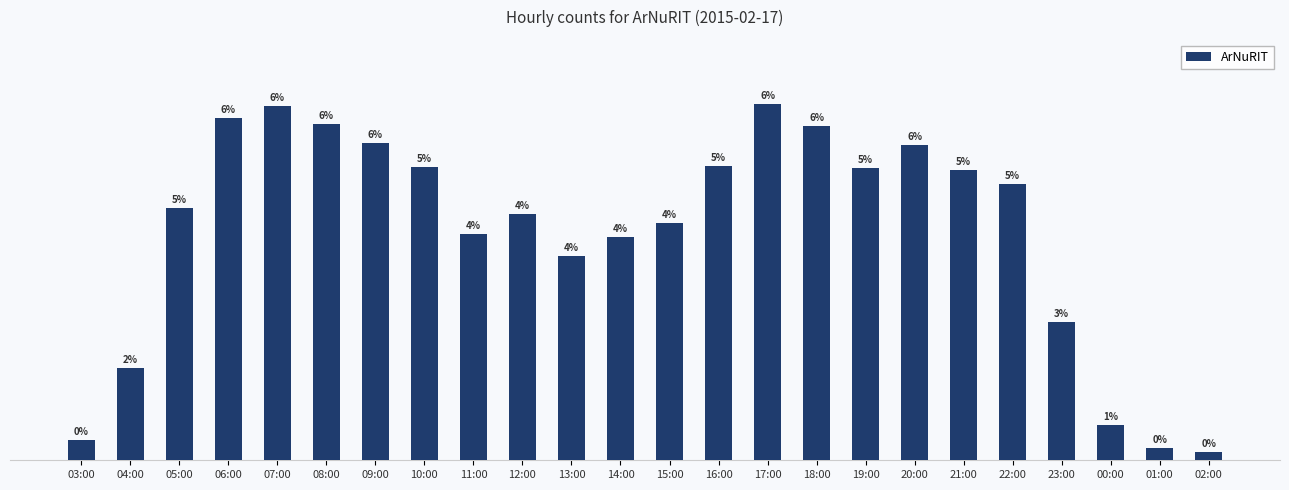

Reading left to right, extract all data points from this chart.

52	232	637	864	894	849	800	740	571	621	516	564	598	742	899	843	737	795	733	697	349	88	30	21